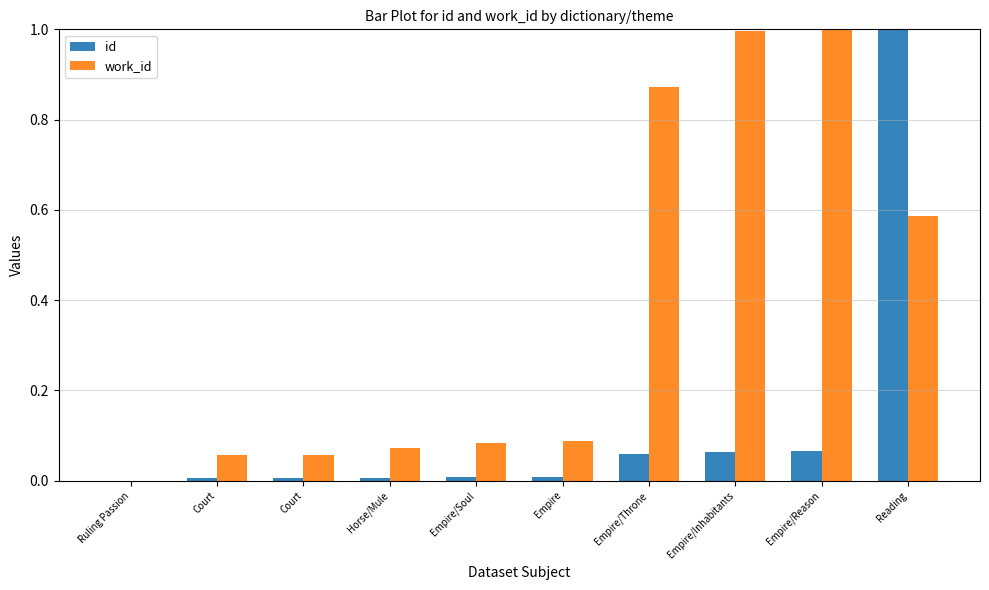

What are all the series names shown in the legend?

id, work_id